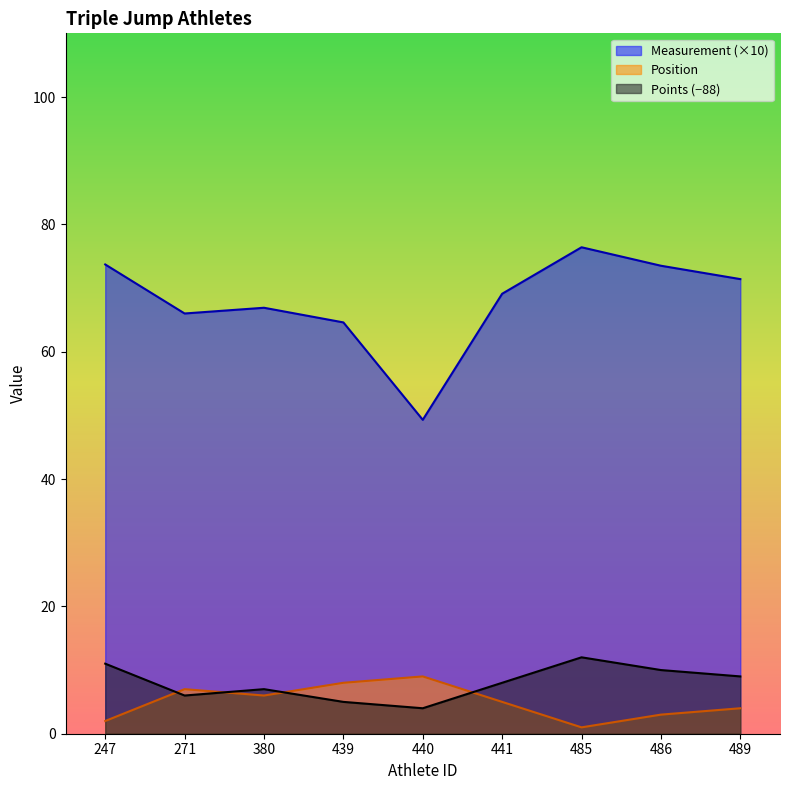

Rank the categories by Measurement value from lowest to highest.

440, 439, 271, 380, 441, 489, 486, 247, 485